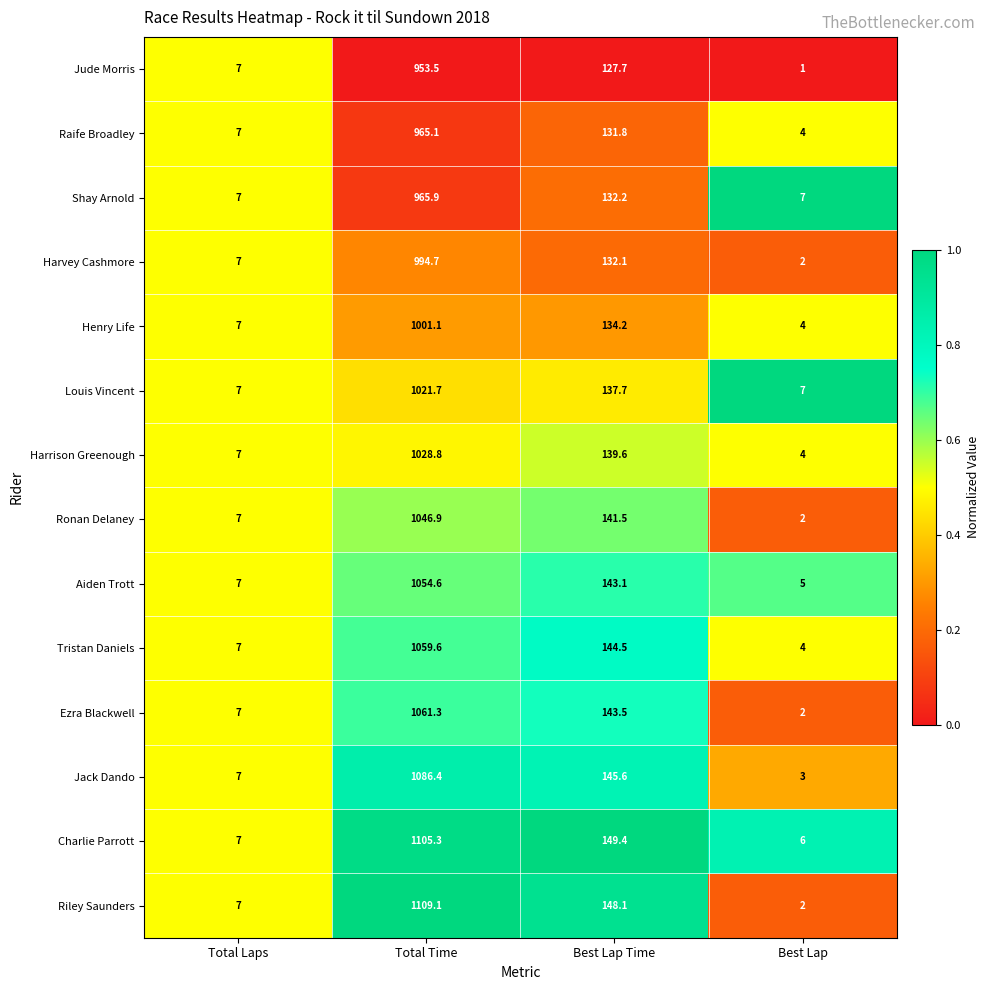

What is the difference between the Jude Morris values at Total Time and Best Lap Time?

825.8